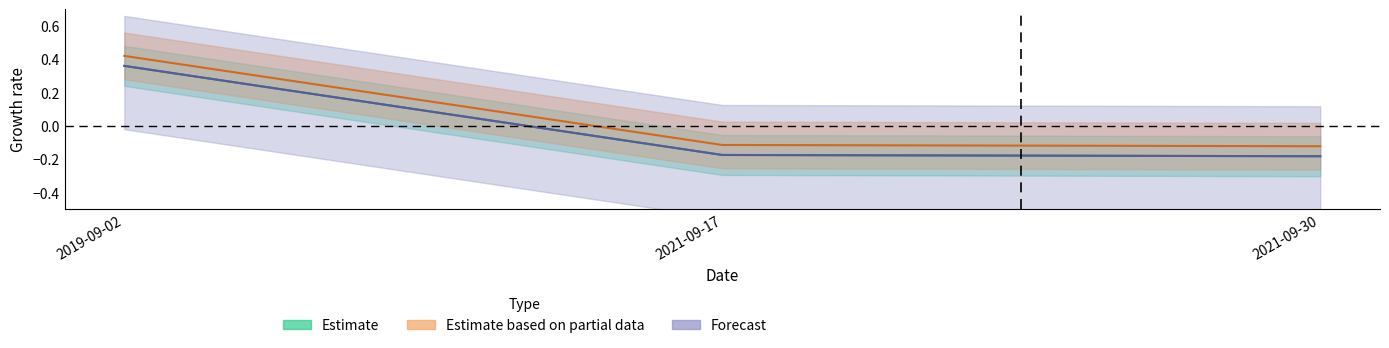

The Estimate series shows -0.2 at 2021-09-17. True or false?

True